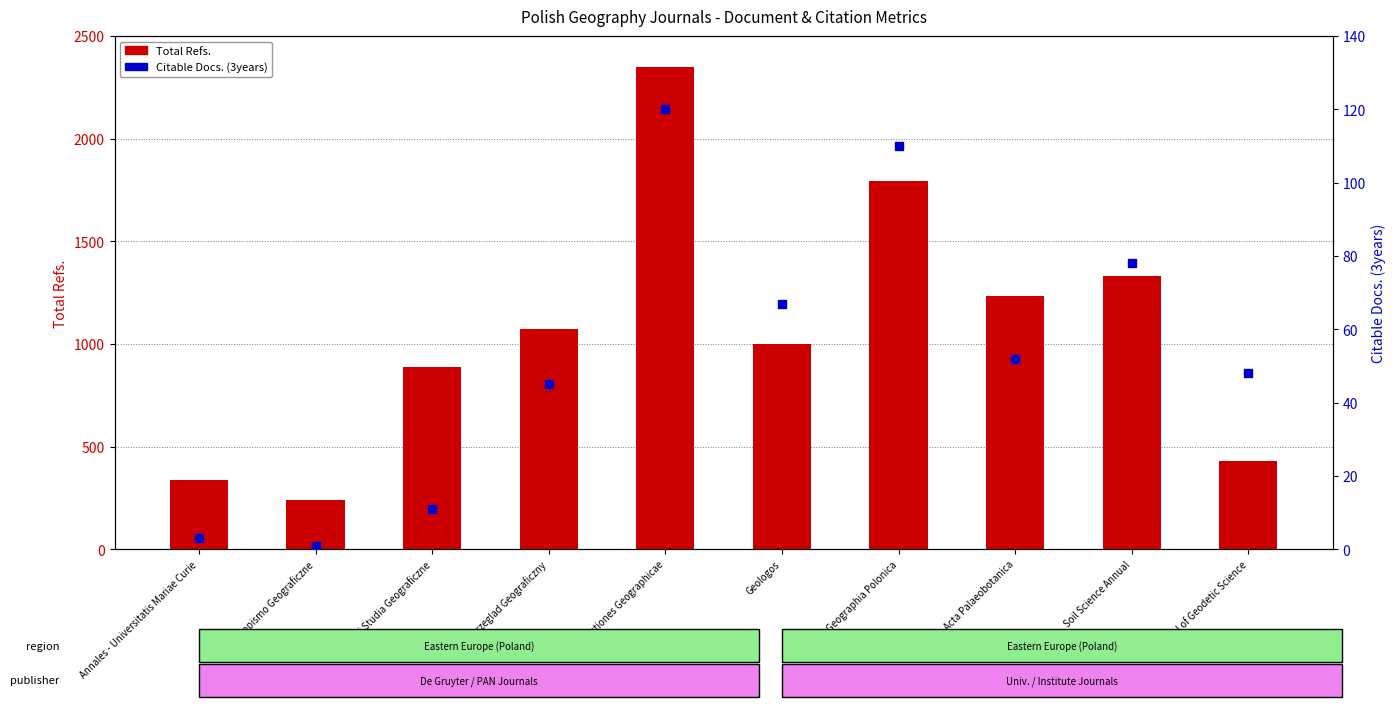

At how many categories does at least one series exceed 1271?

3